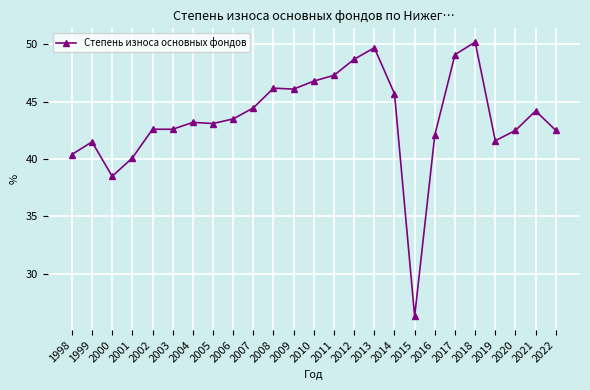

At which category does the chart reach its minimum across all series?

2015